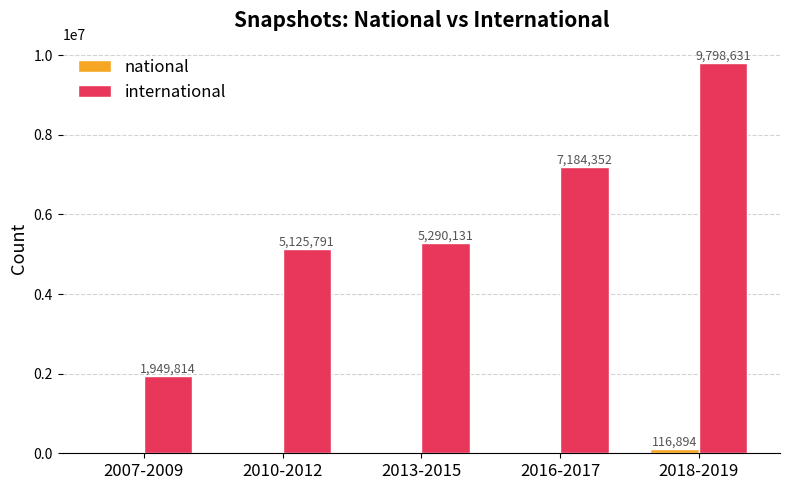

What are all the series names shown in the legend?

national, international